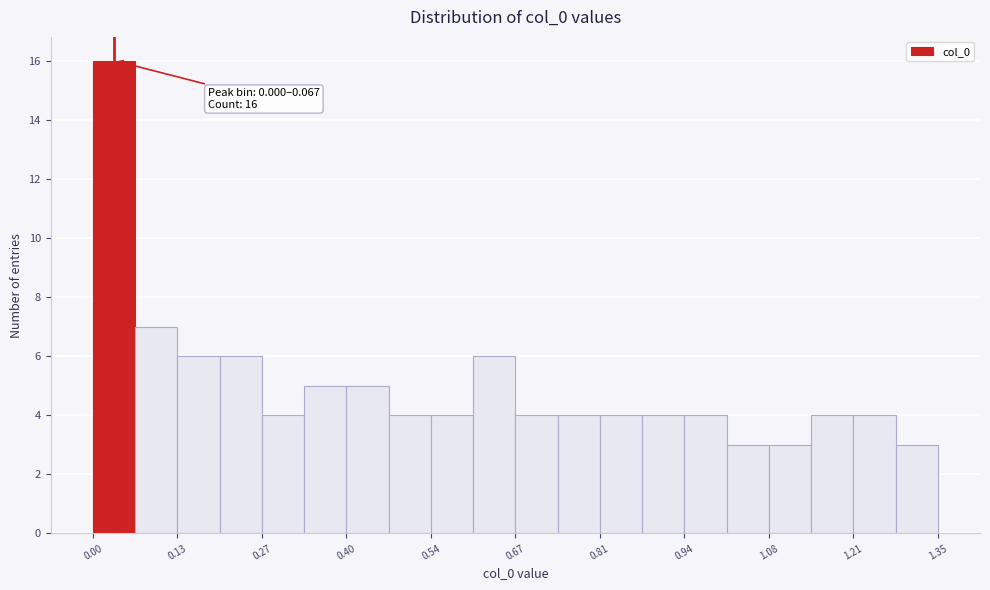

Read against the x-axis, roughly where is the centre of the tallest bar?

0.04